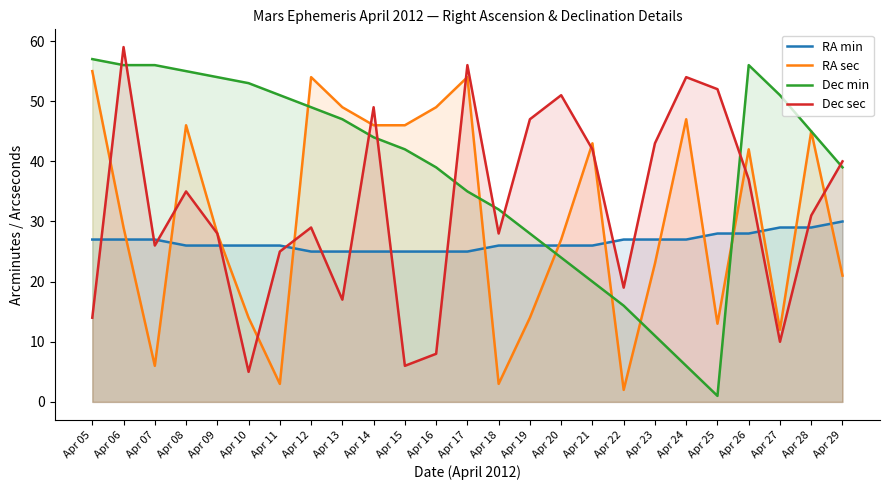

What is the spread (max minus min) of values at Apr 22?

25